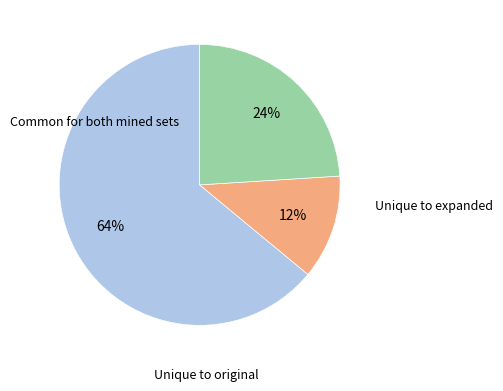

To the nearest percent, what is the average slice percentage?

33%